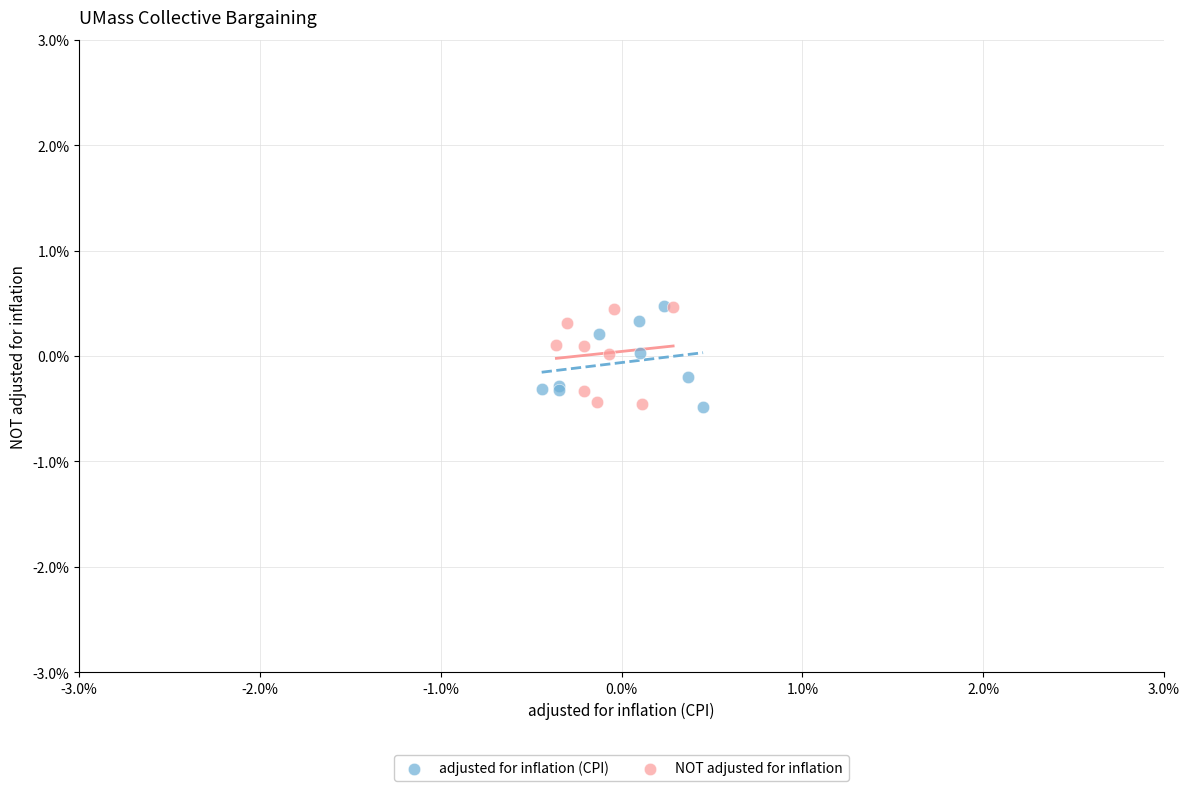

What are all the series names shown in the legend?

adjusted for inflation (CPI), NOT adjusted for inflation